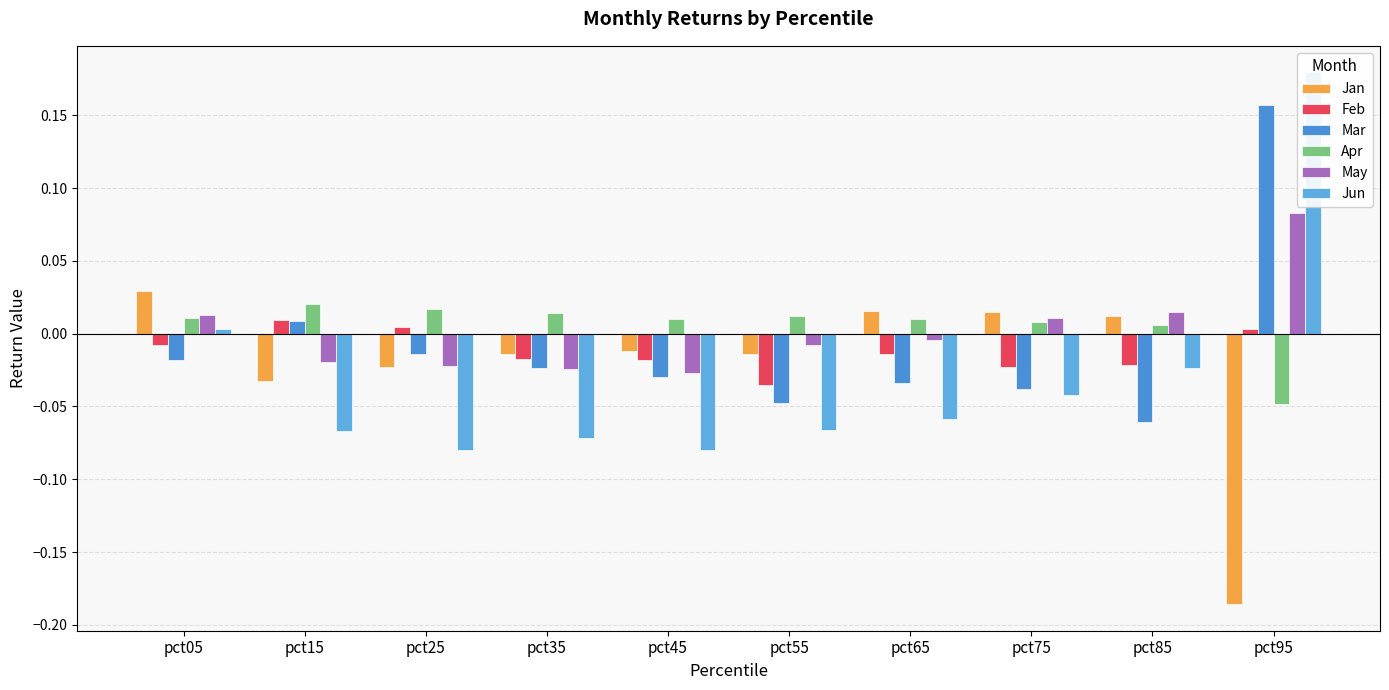

How many groups of bars are there?

10